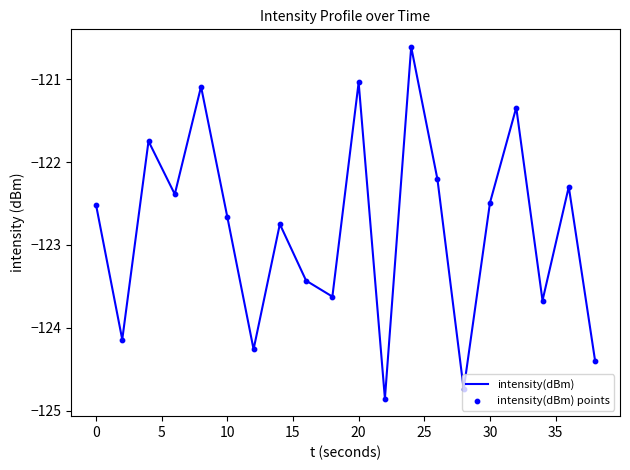

What is the maximum value shown in the chart?

-120.6